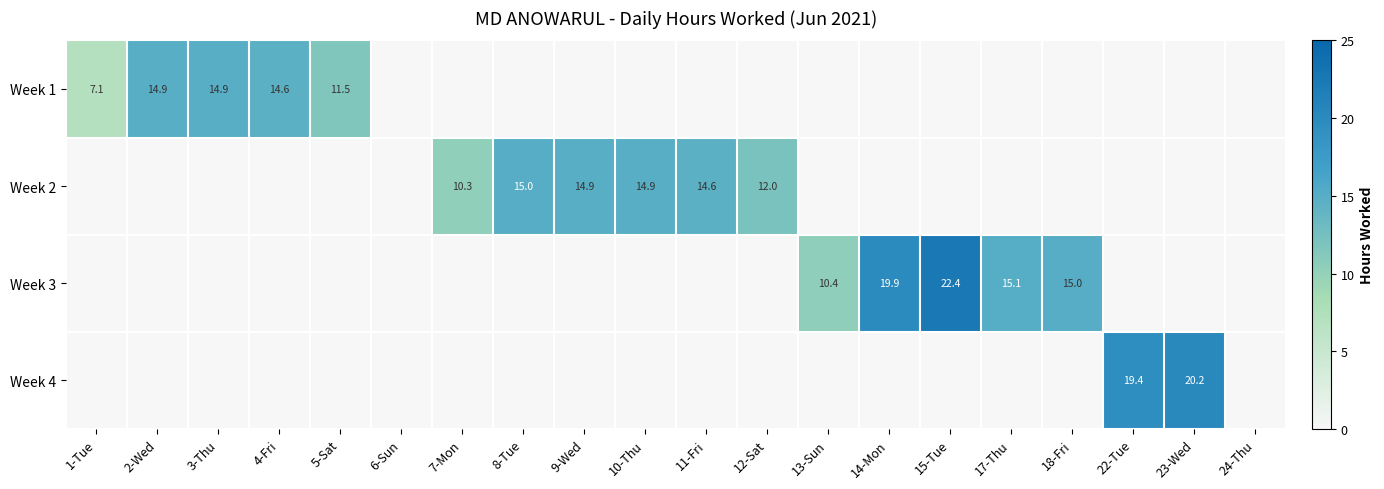

Is it true that Week 3 equals 13.9 at 15-Tue?

False